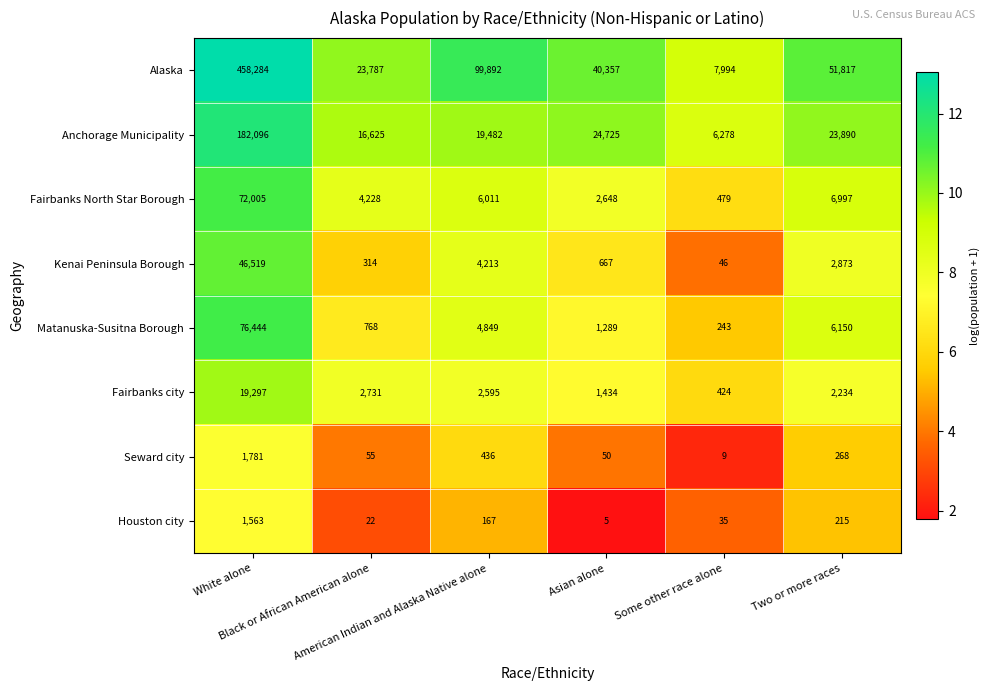

How many data points in Seward city are less than 268?

3